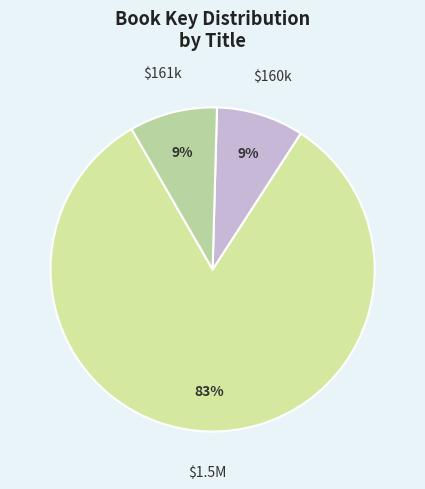

Count the number of slices in the pie.

3